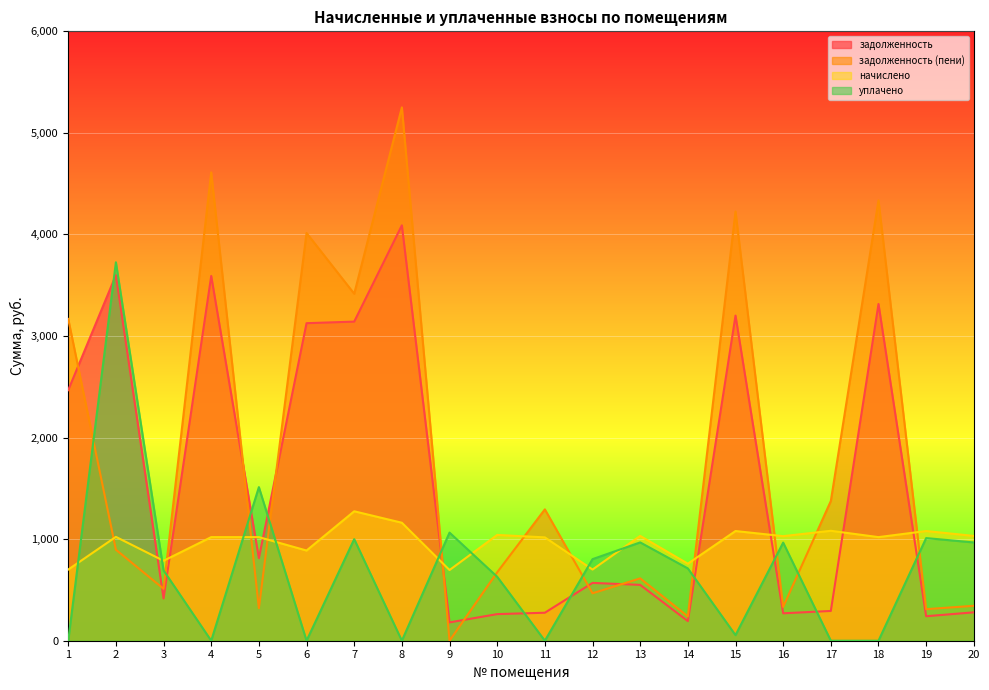

In уплачено, how many points are higher than both neighbors (excluding endpoints)?

7